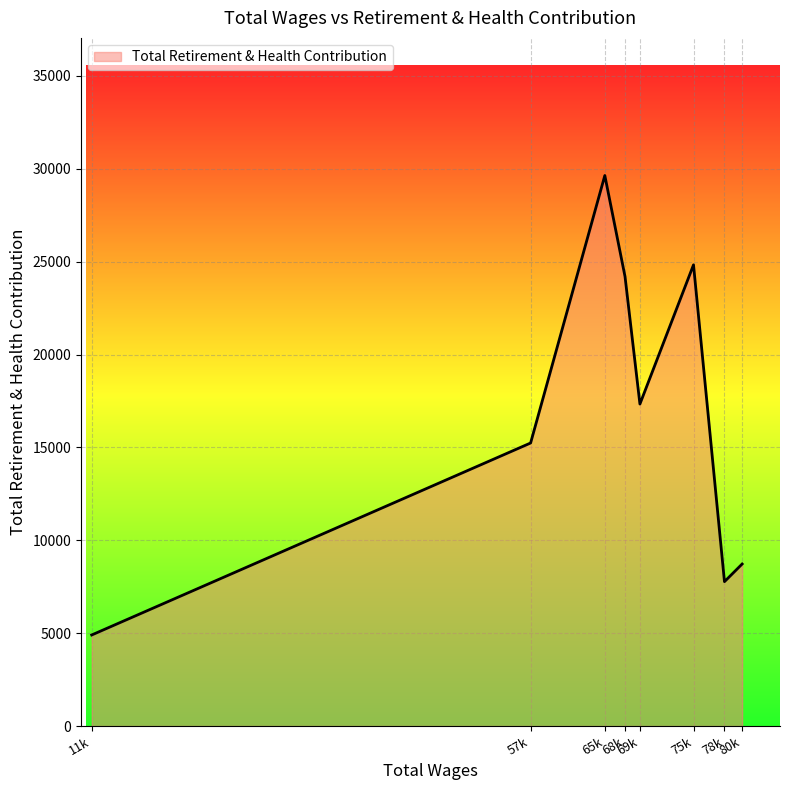

What is the difference between the maximum and minimum values?

24737